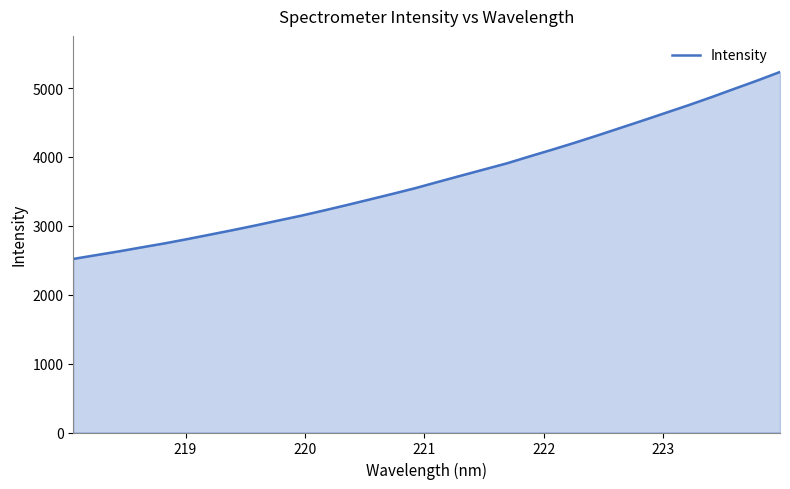

What is the maximum value shown in the chart?

5234.1